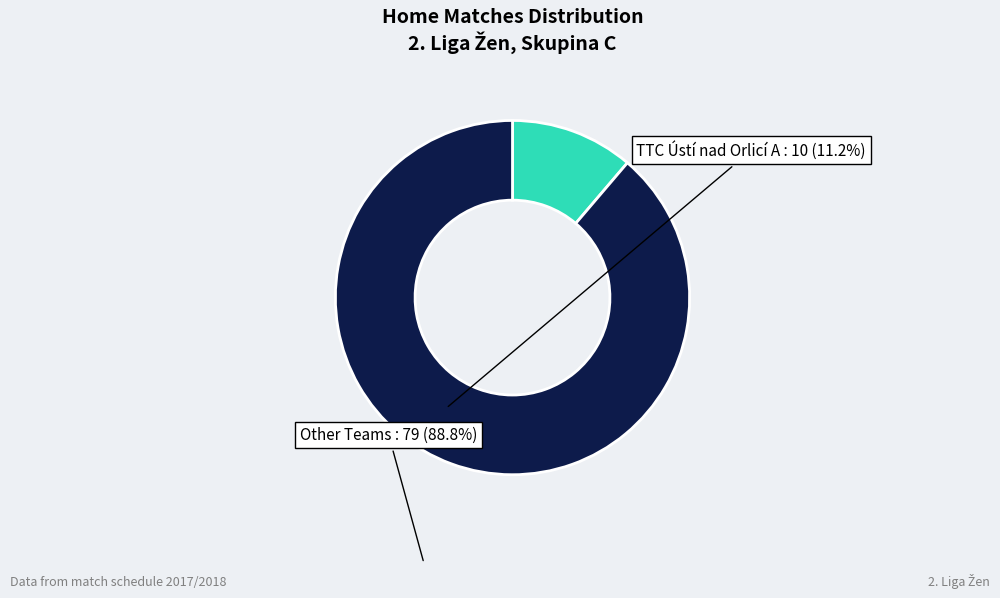

Between Other Teams and TTC Ústí nad Orlicí A, which is larger?

Other Teams